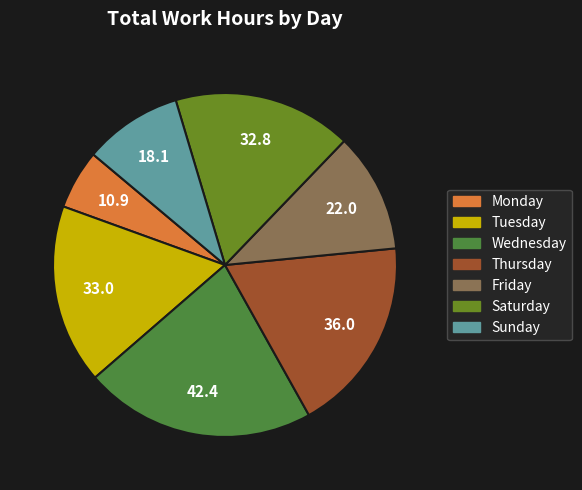

Which category has the smallest portion of the pie?

Monday